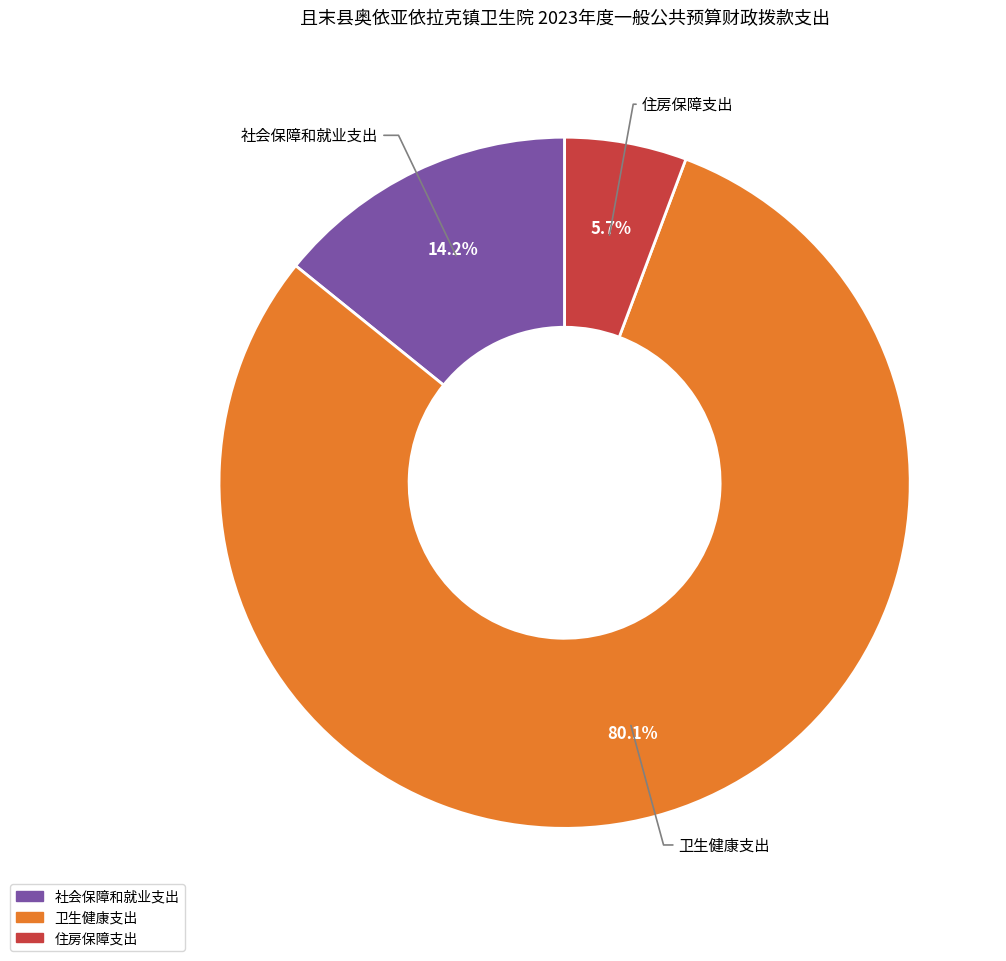

Rank the categories by value from highest to lowest.

卫生健康支出, 社会保障和就业支出, 住房保障支出